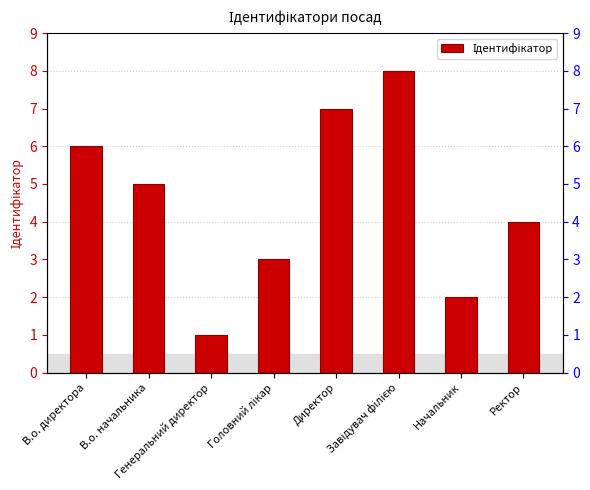

Reading right to left, what are all the values shown in this chart?

4	2	8	7	3	1	5	6